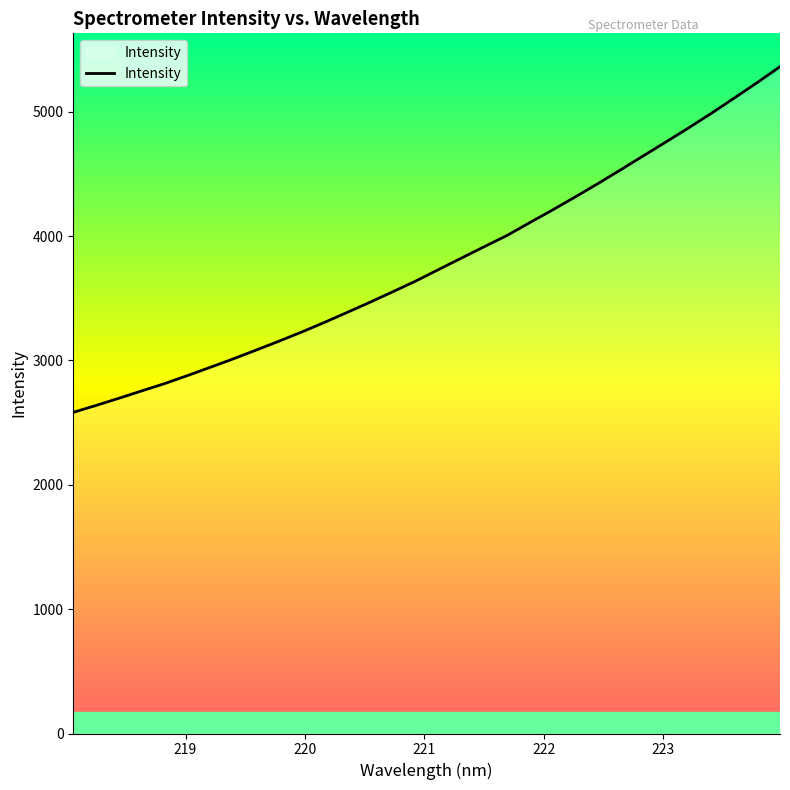

Count the number of categories in the chart.

32